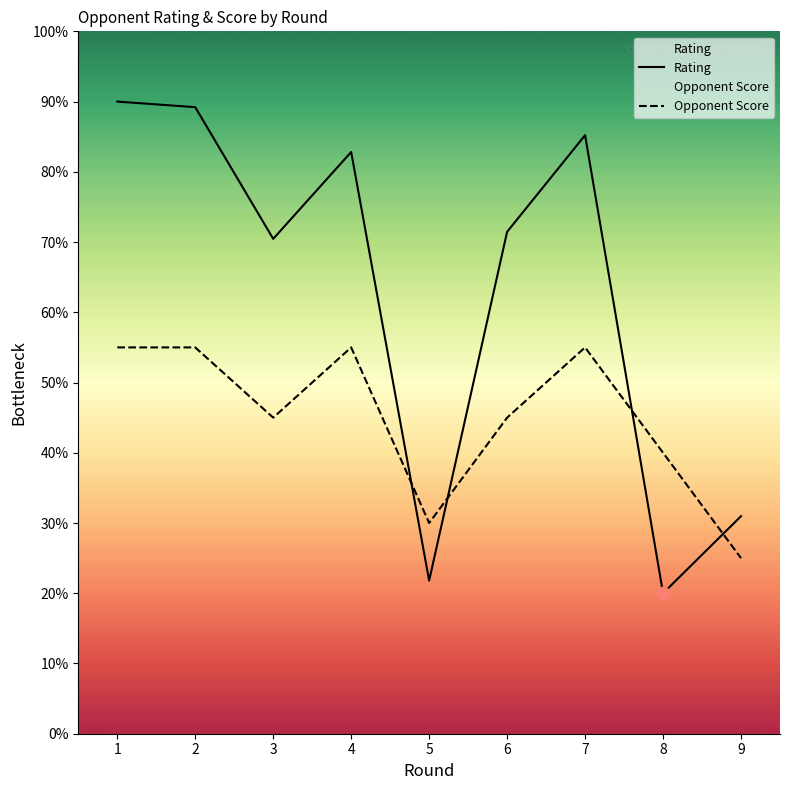

What are all the series names shown in the legend?

Rating, Opponent Score